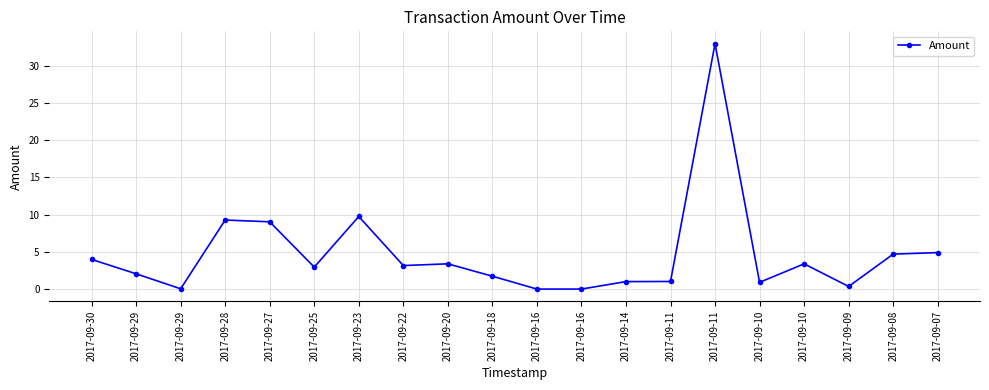

The chart shows a value of 0.8 at 2017-09-10. True or false?

False